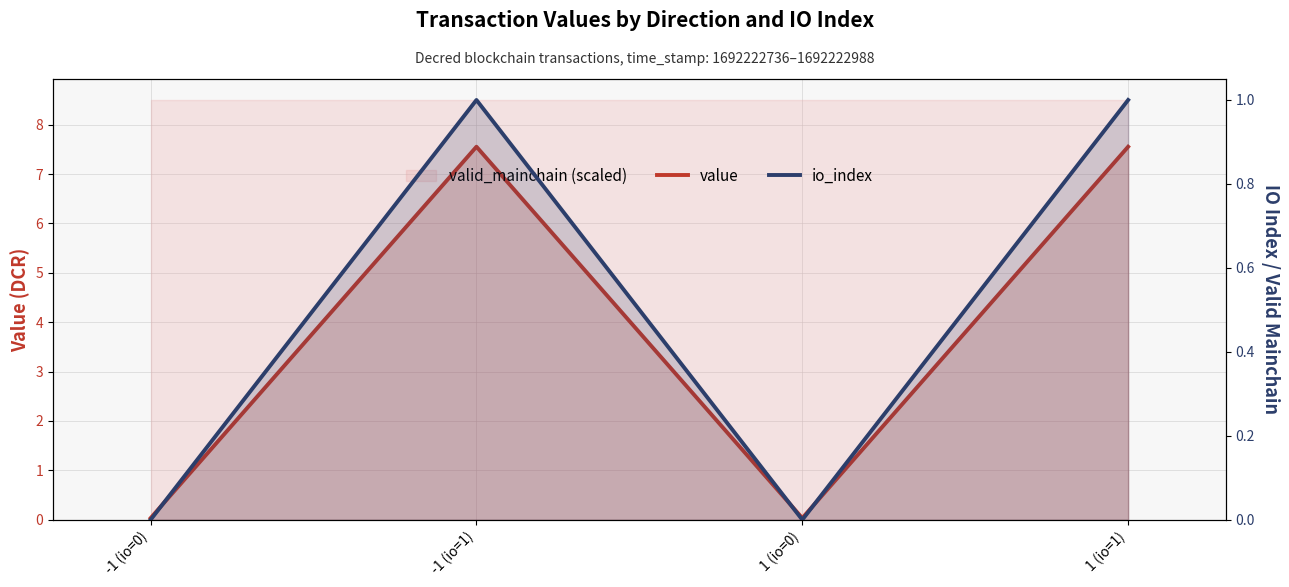

True or false: io_index has a value of -0.5 at 1 (io=0).

False